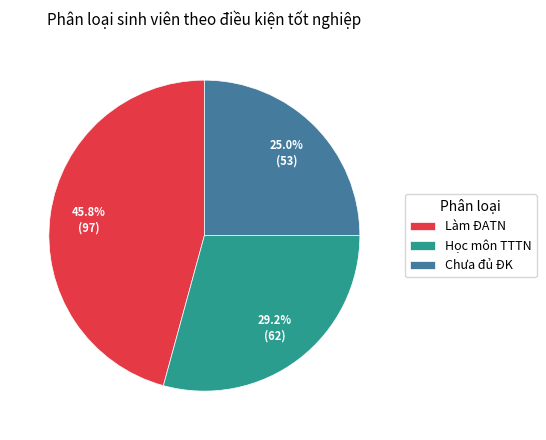

The Chưa đủ ĐK slice represents 16% of the pie. True or false?

False